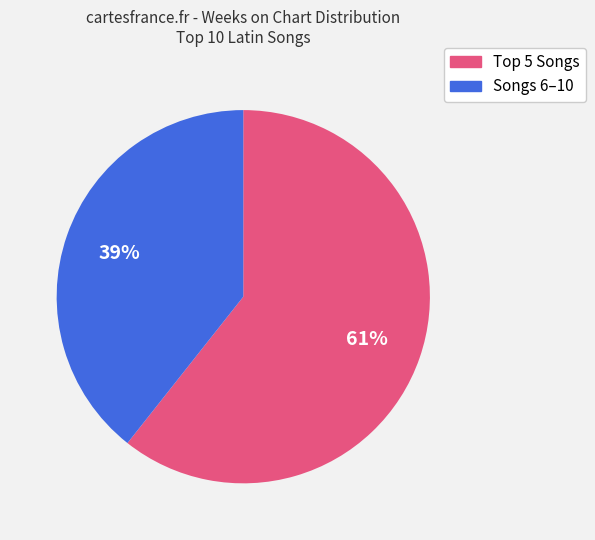

How many slices are in this pie chart?

2